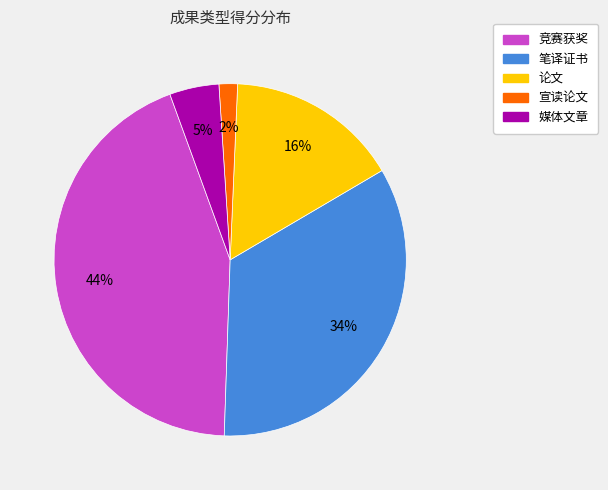

Does any single category account for the majority?

No